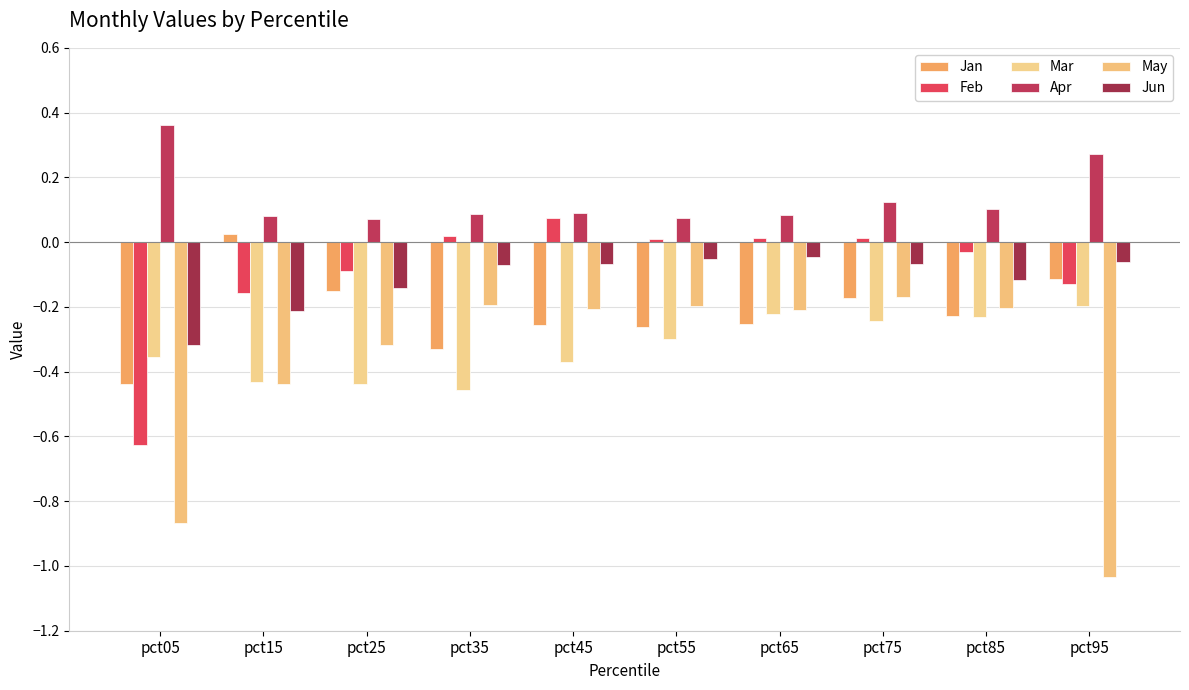

Where does the Feb series first go above 0?

pct35